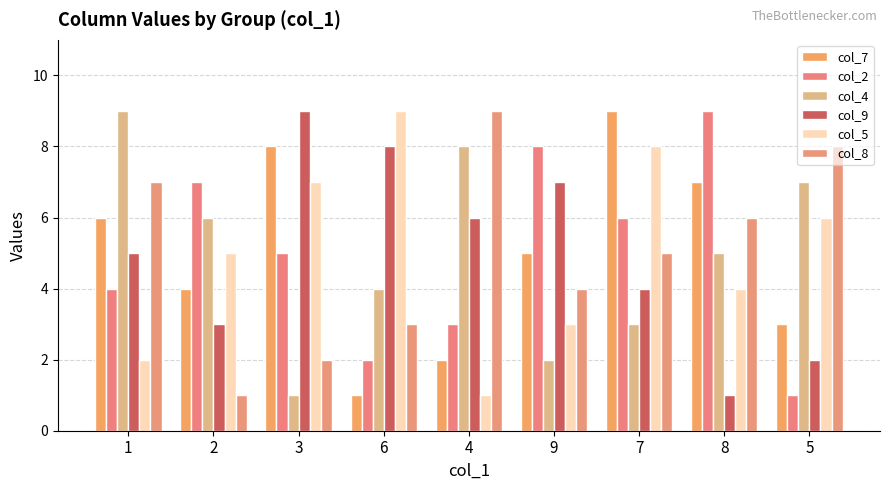

What is the maximum value shown in the chart?

9